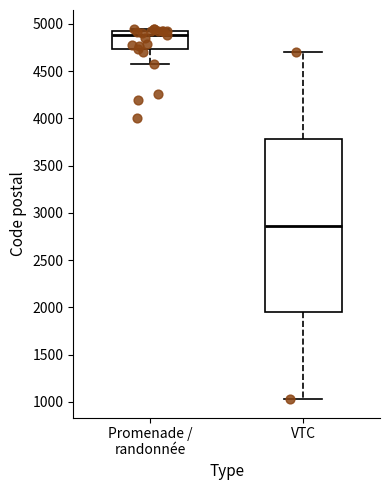

Reading left to right, read every box against the y-axis: the position of its median line, the range the box covers, and the ends of its whiskers. The values are not printed on the chart, so give them approximately, as read against the axis.

Promenade / randonnée: median 4900 (just below the box's upper edge), box 4750 to 4900, whiskers 4600 to 4950
VTC: median 2850, box 1950 to 3800, whiskers 1050 to 4700